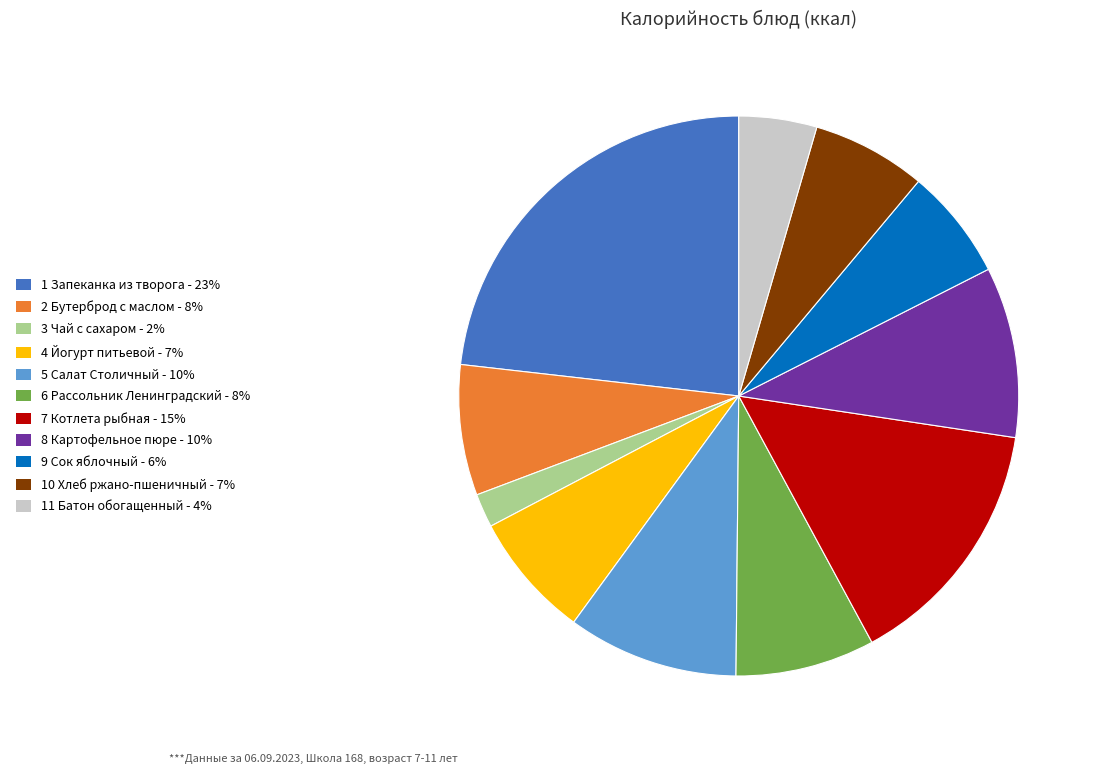

Is there any slice that represents more than half of the pie?

No